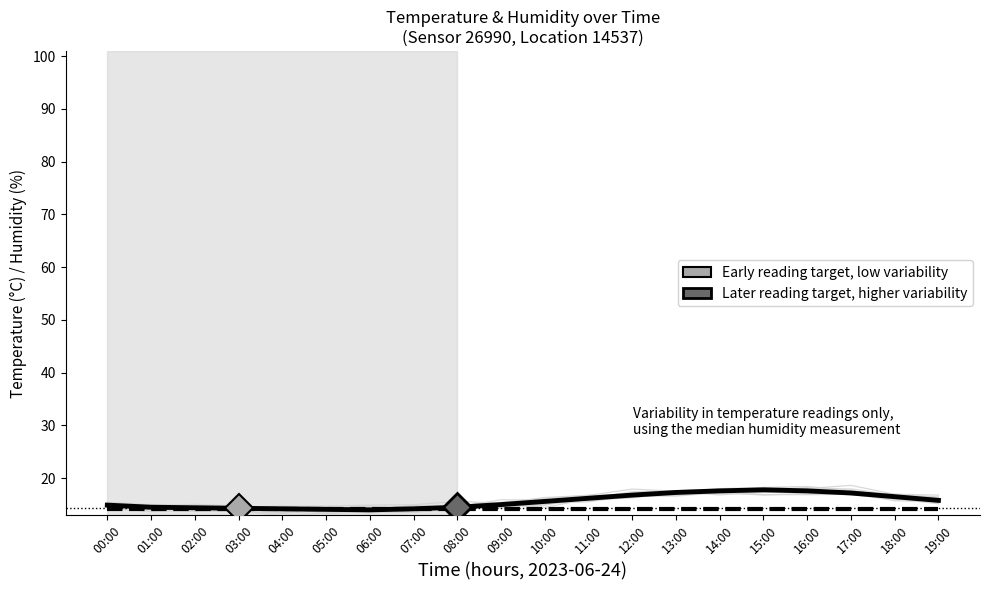

What is the minimum value for humidity?

14.1